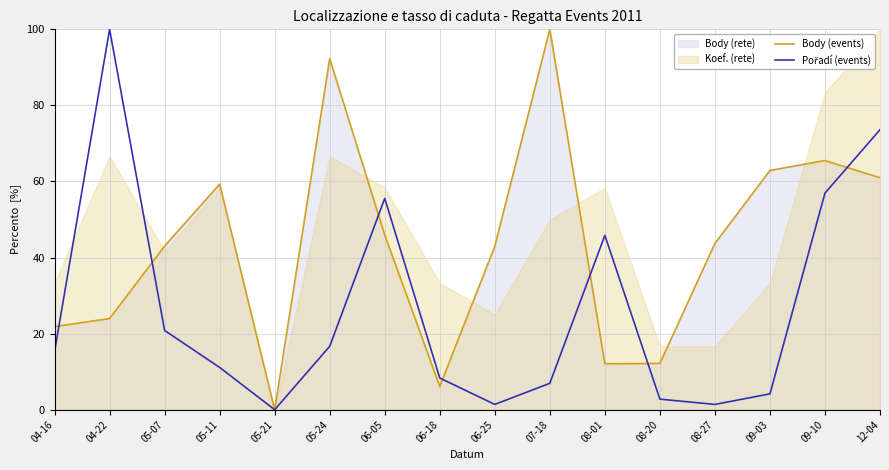

How many times do Body (events) and Pořadí (events) cross each other?

7